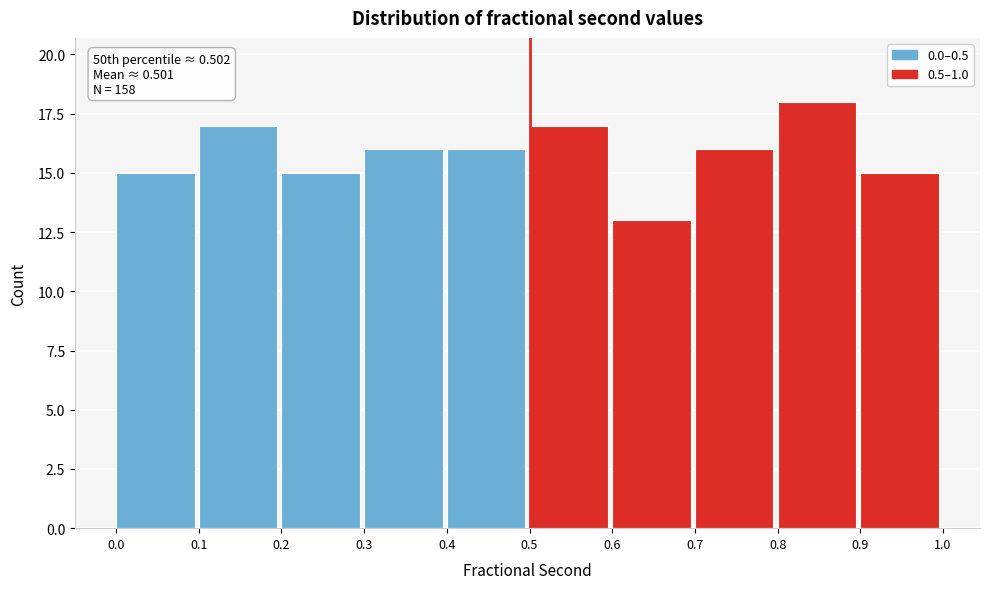

Over which range of the x-axis is the bar tallest?

0.8 to 0.9